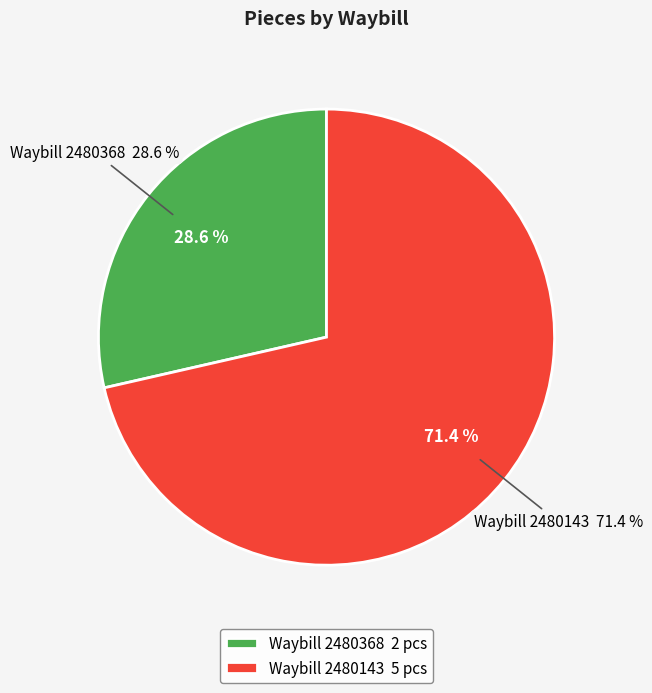

How many segments does this pie chart have?

2